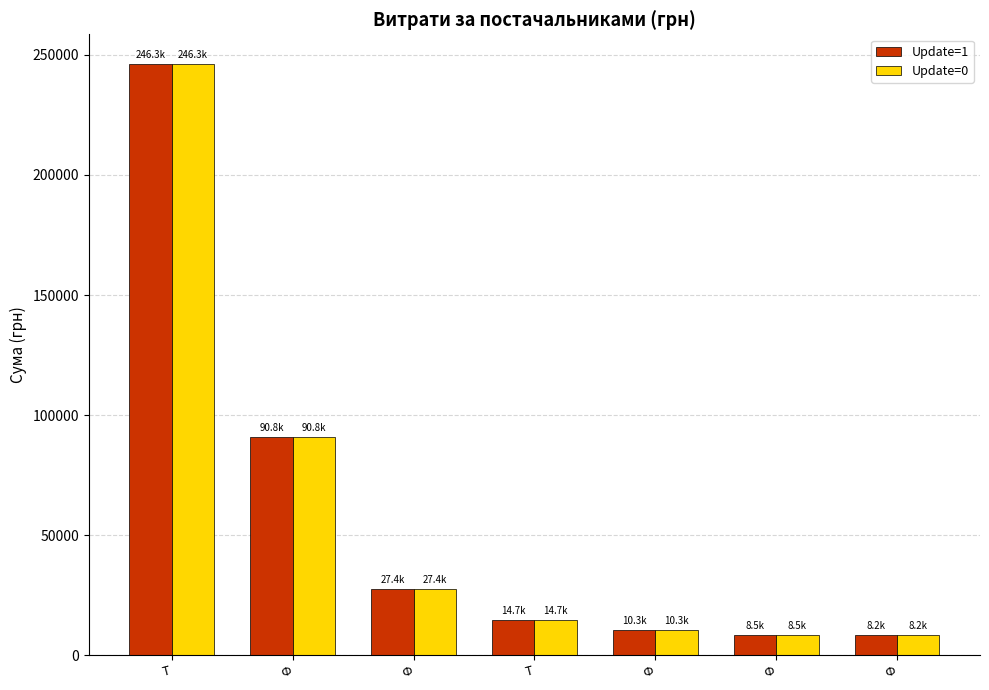

Does the chart contain stacked bars?

No